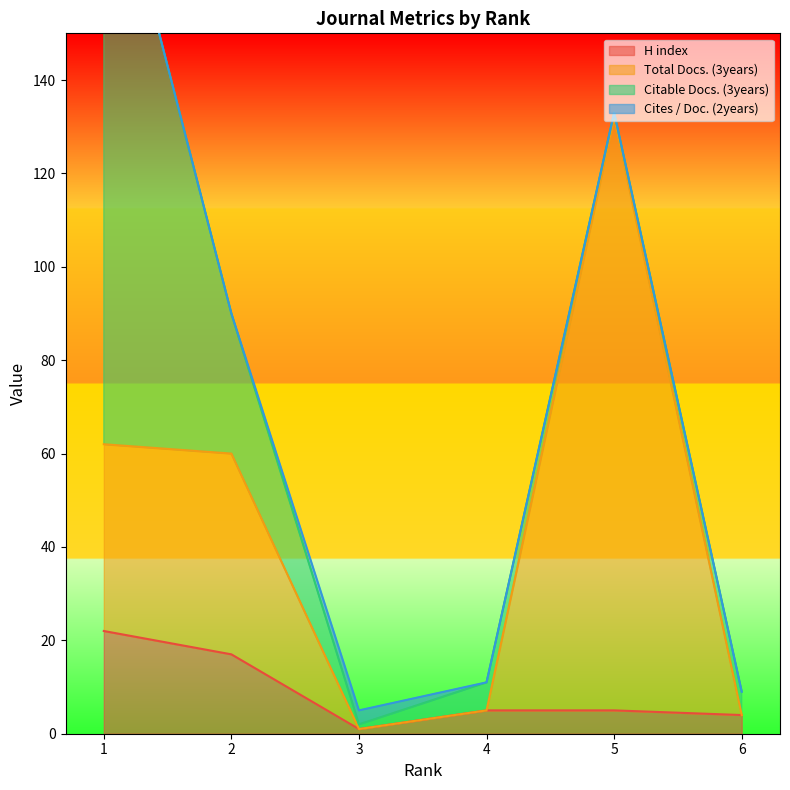

At which category does the chart reach its peak across all series?

5